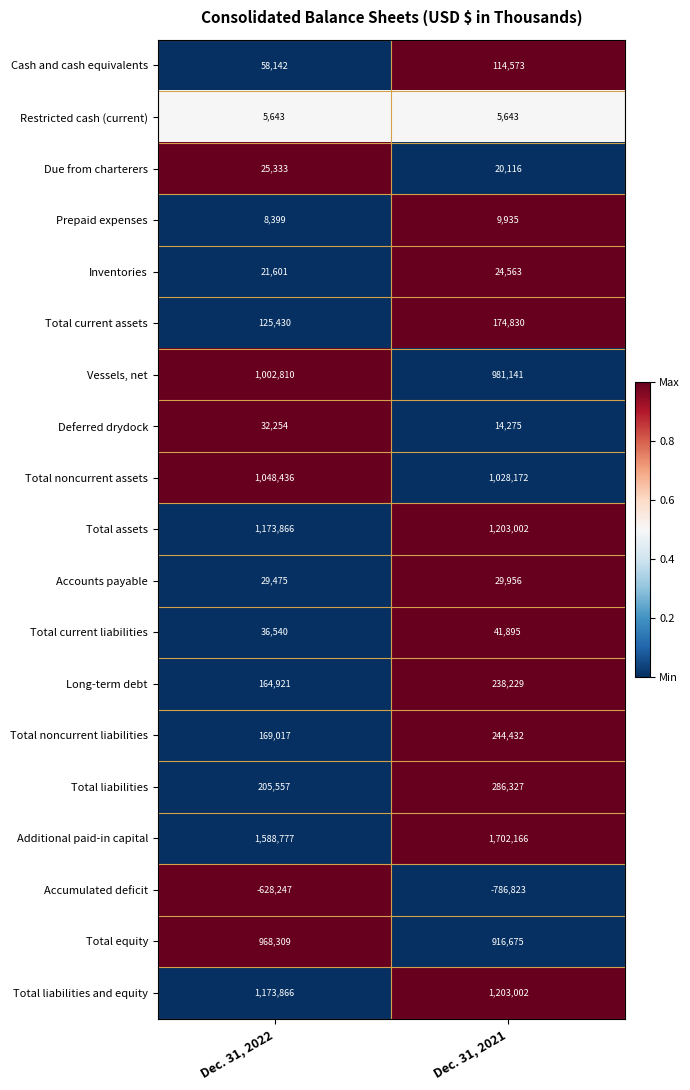

Rank the categories by Accumulated deficit value from lowest to highest.

Dec. 31, 2021, Dec. 31, 2022